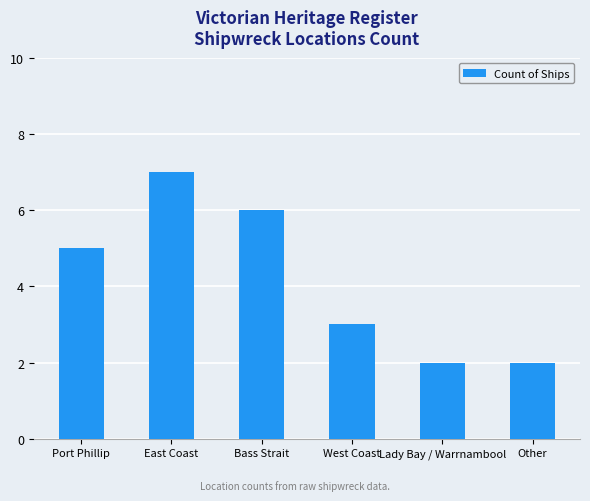

How many data points are less than 5?

3